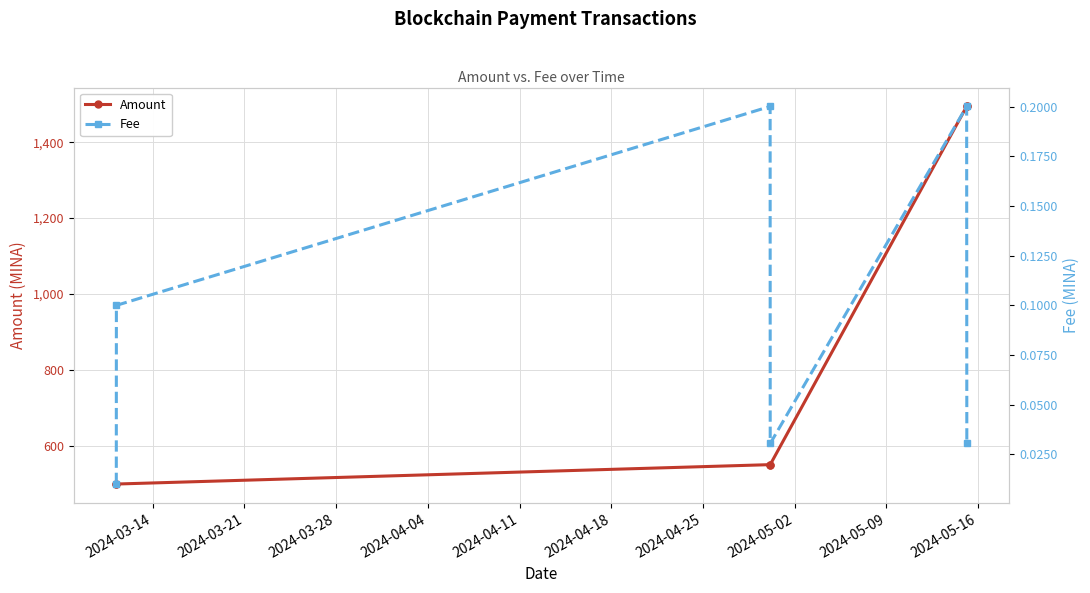

What is the value of the Amount point at the 6th from the left?

1494.3